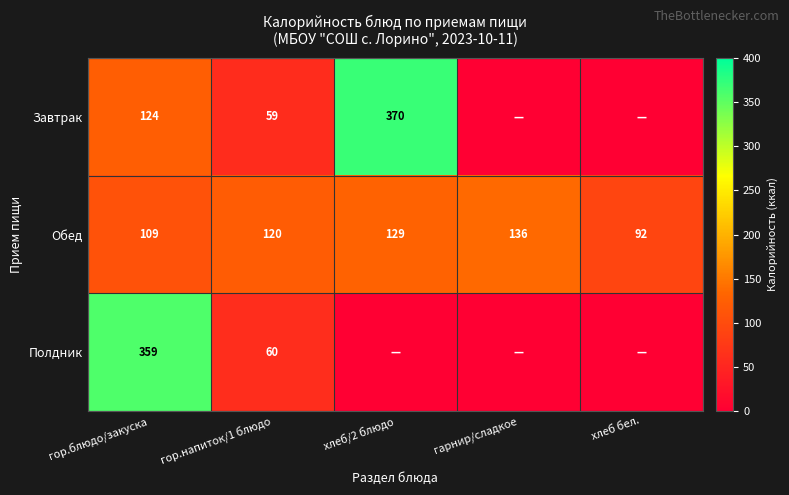

At which label is Обед closest to 114?

гор.блюдо/закуска